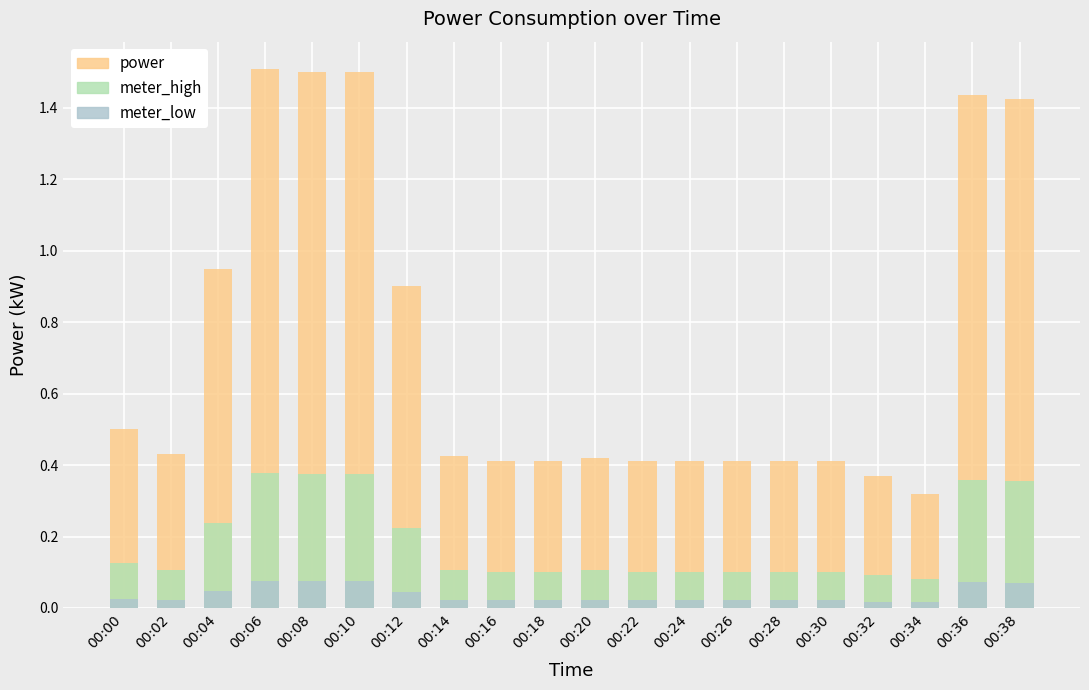

At which label is meter_high closest to 0?

00:34